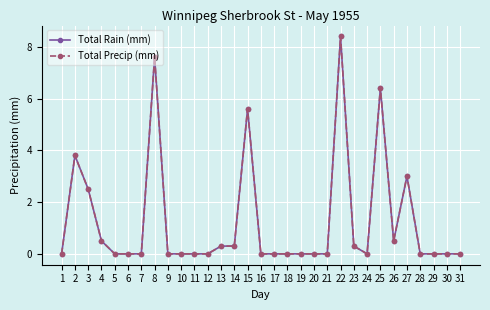

Does the chart have visible grid lines?

Yes